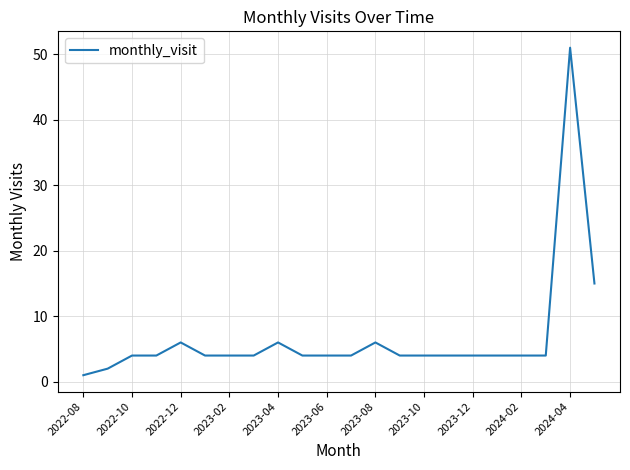

Count the number of data series in this chart.

1